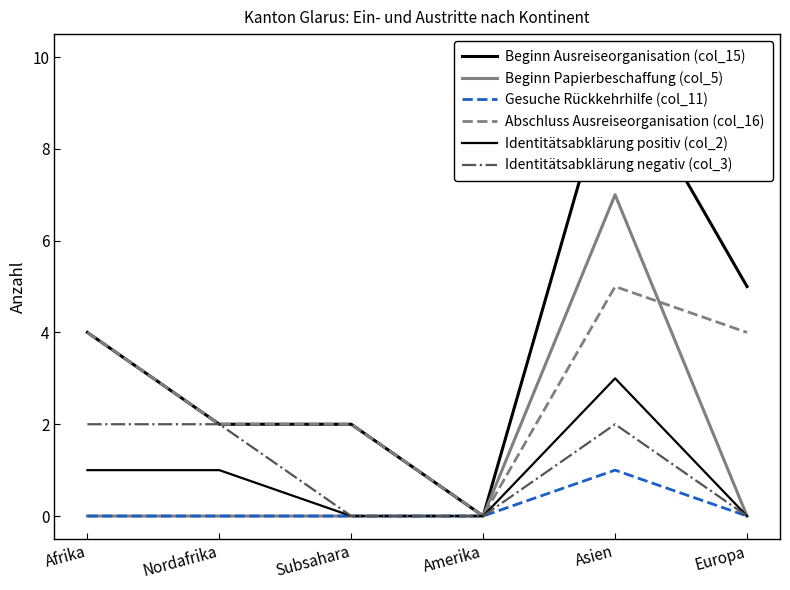

List the labels in order of Abschluss Ausreiseorganisation (col_16) value, largest first.

Asien, Afrika, Europa, Nordafrika, Subsahara, Amerika